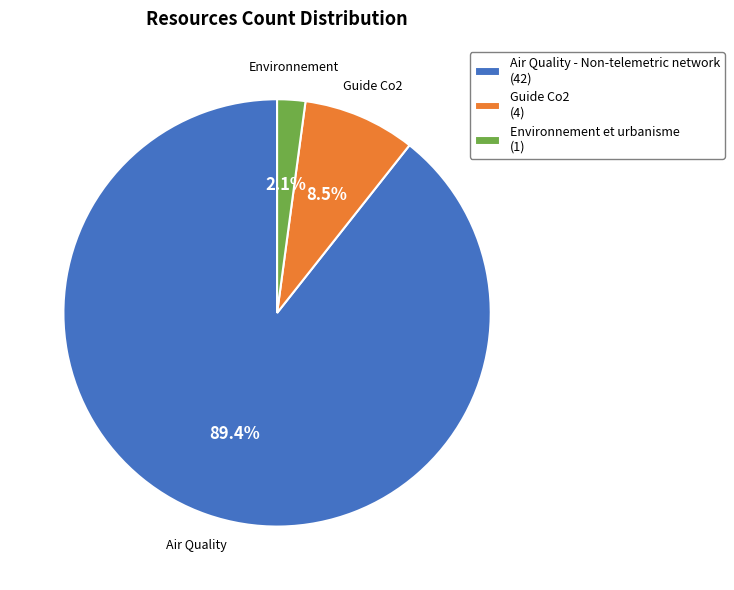

True or false: Air Quality - Non-telemetric network accounts for 89% of the total.

True